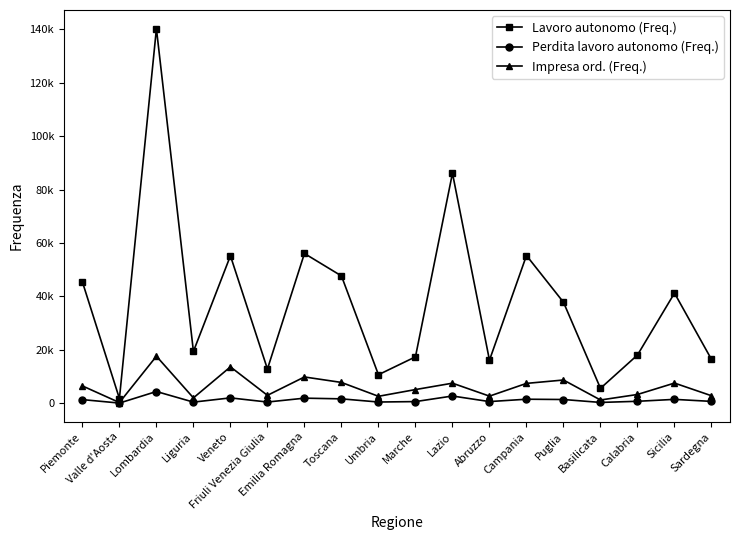

How many data points does each series have?

18